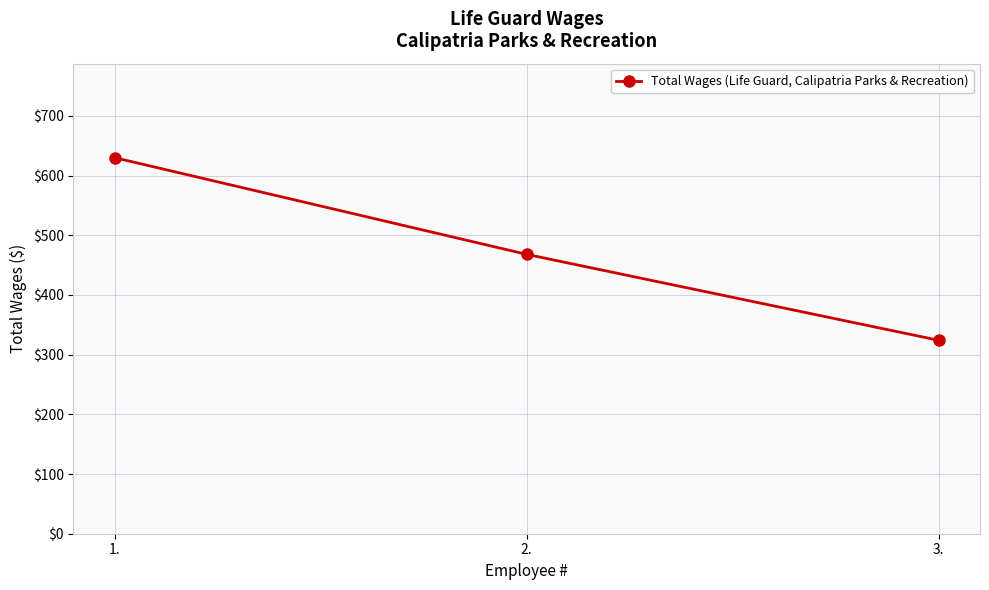

What is the average value?

474